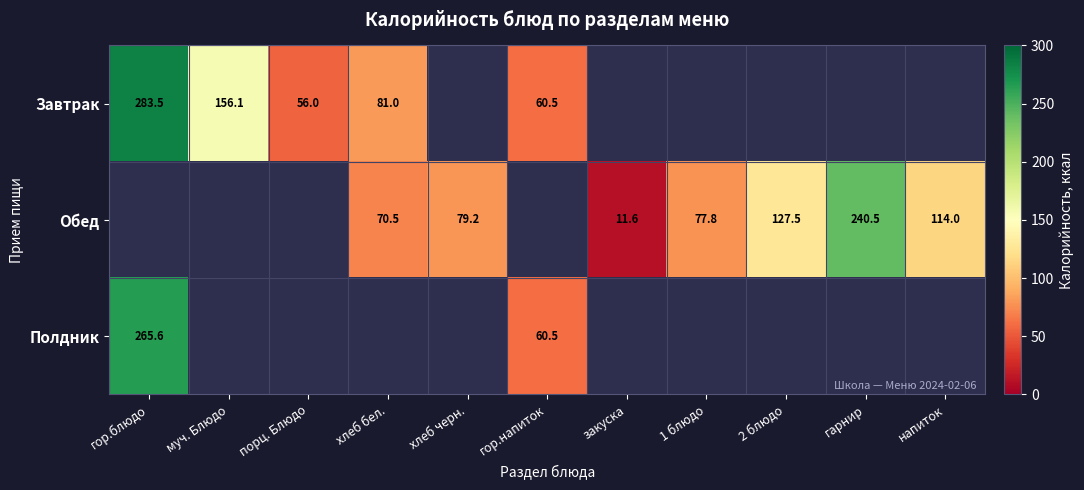

What is the difference between the Полдник values at гор.блюдо and гор.напиток?

205.1